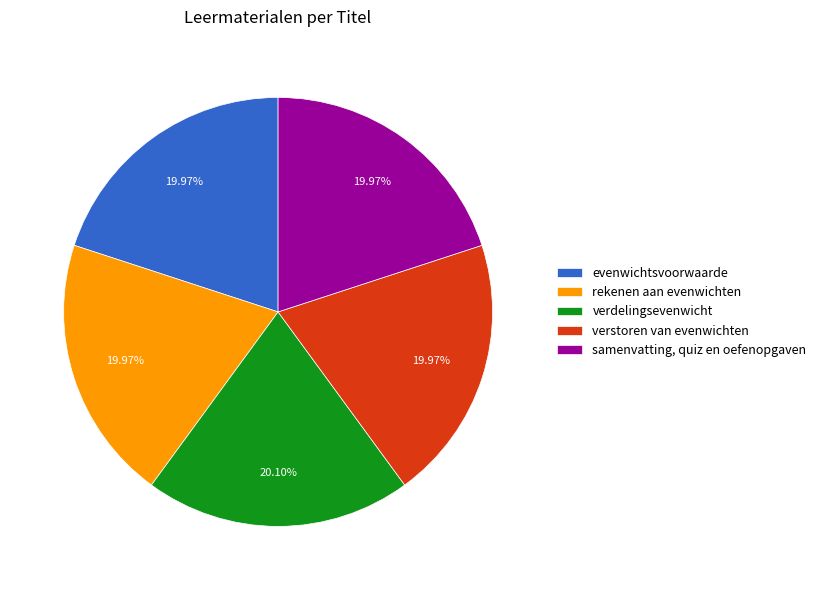

Is the sum of samenvatting, quiz en oefenopgaven and evenwichtsvoorwaarde greater than half?

No